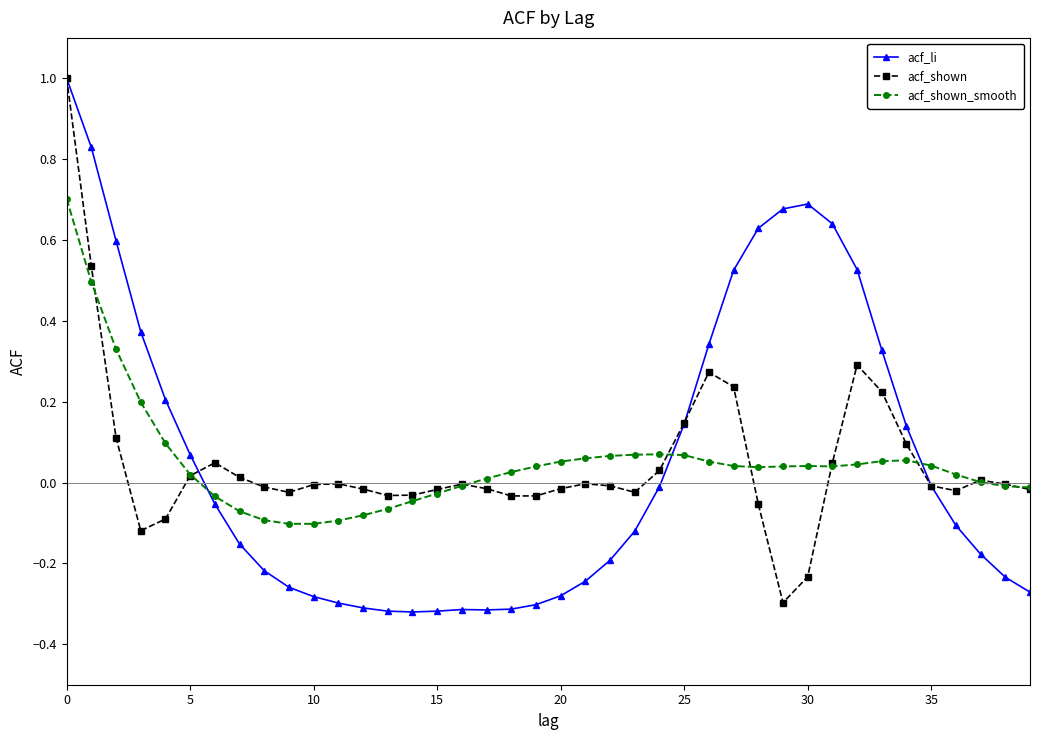

True or false: acf_shown has more than 0 points higher than both neighbors.

True